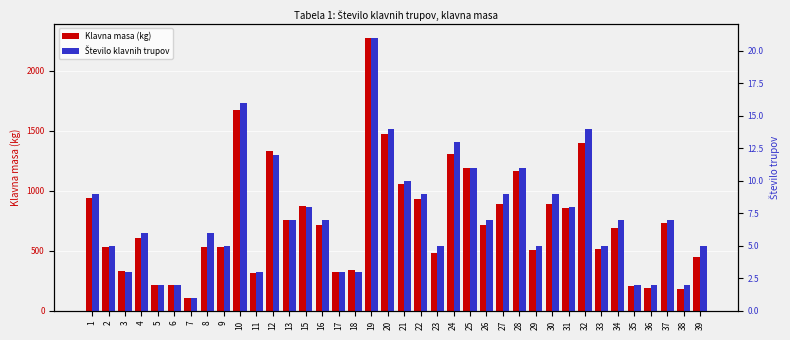

List the series in order of their overall mean, lowest first.

Število klavnih trupov, Klavna masa (kg)